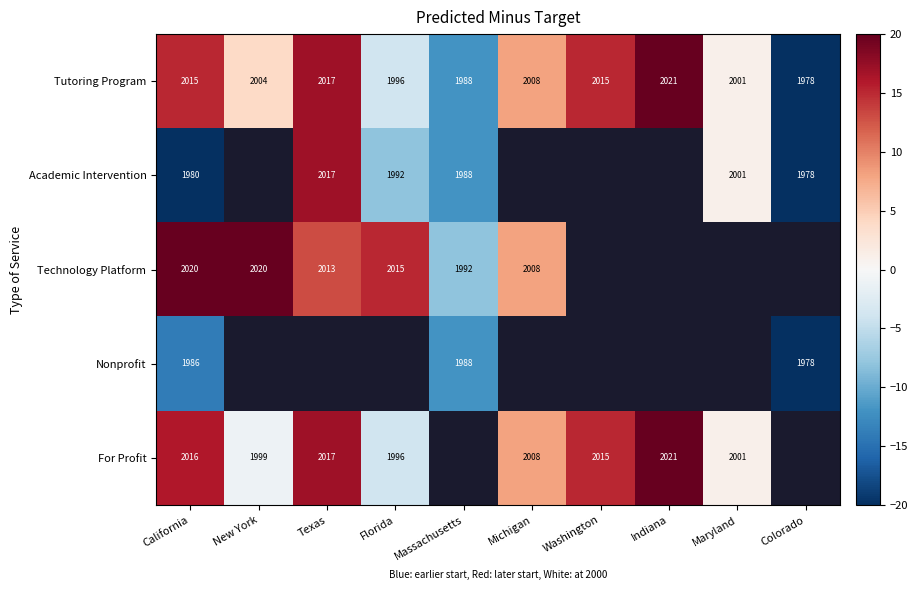

Which series has the widest spread of values?

Tutoring Program